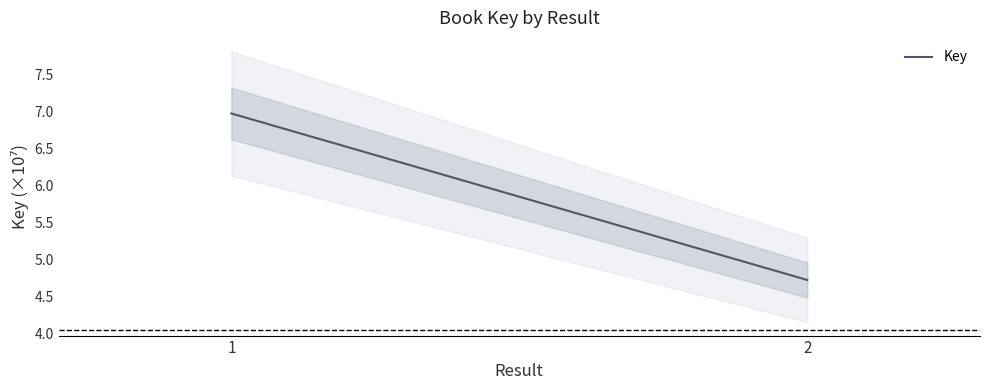

Is this an area chart (filled region under the line)?

No